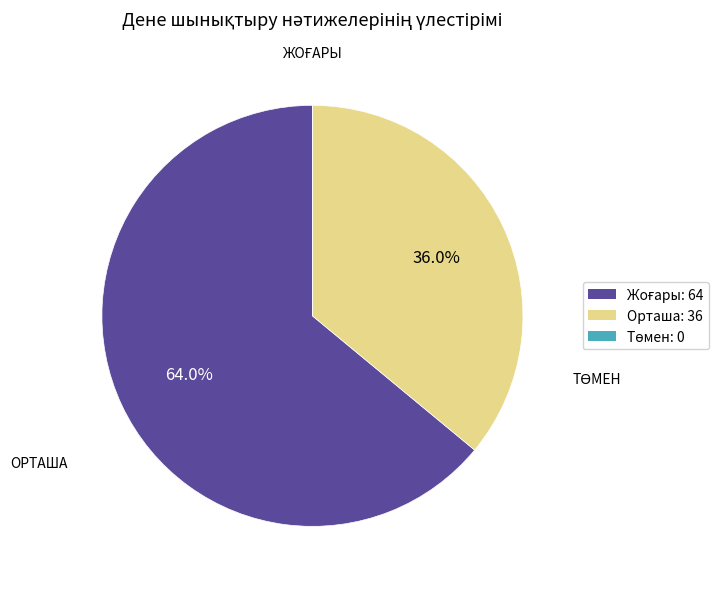

Does any single category account for the majority?

Yes